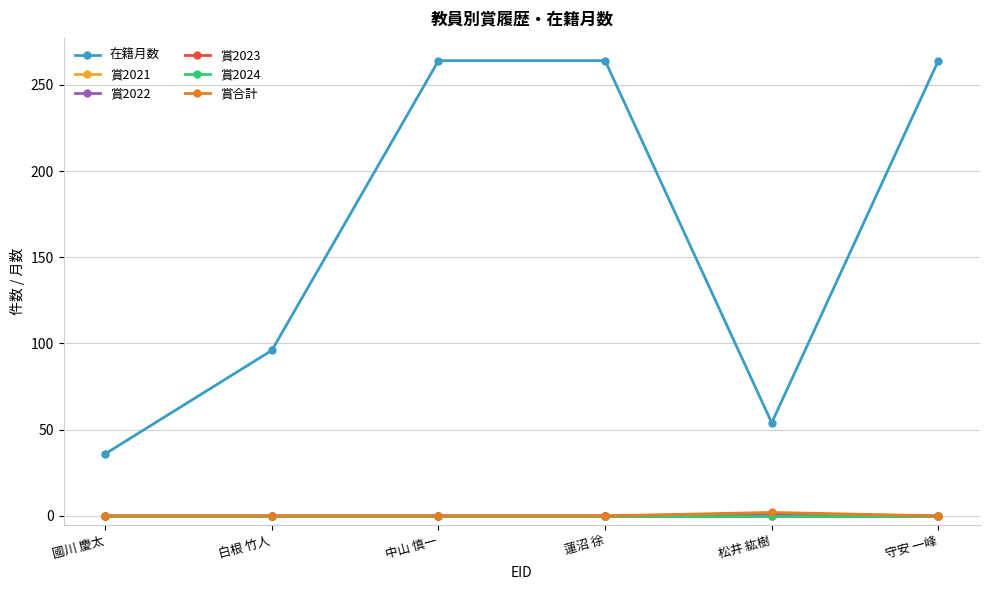

In 賞2022, how many points are higher than both neighbors (excluding endpoints)?

1